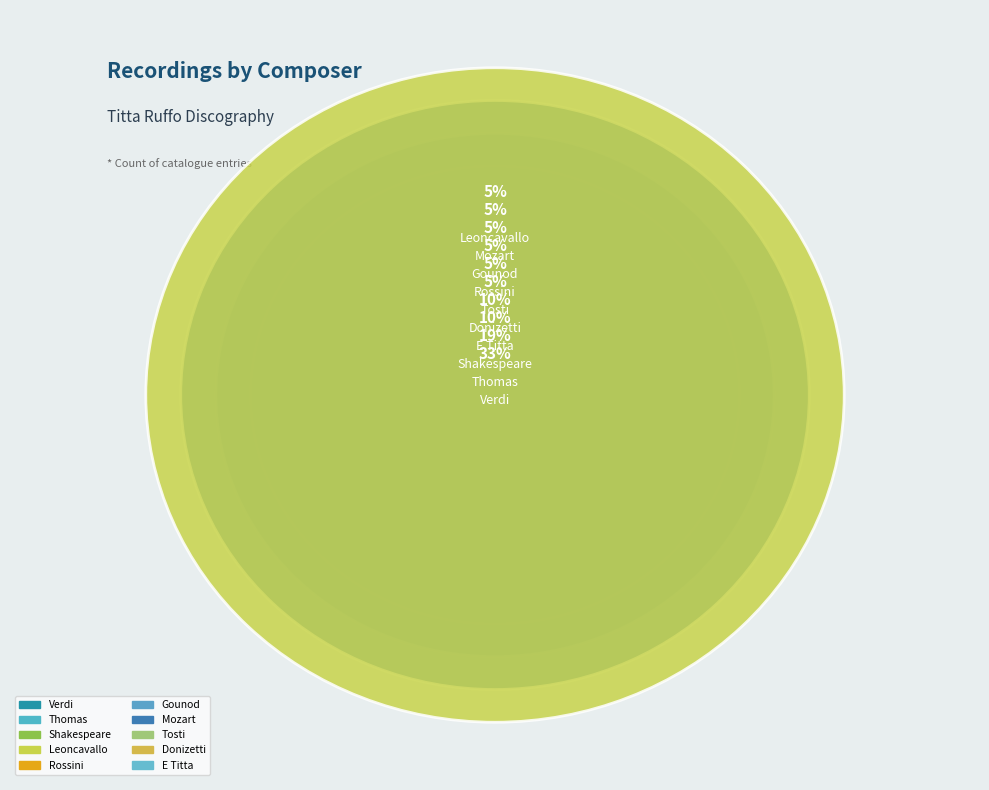

To the nearest percent, what is the difference between the largest and smallest slice percentages?

29%